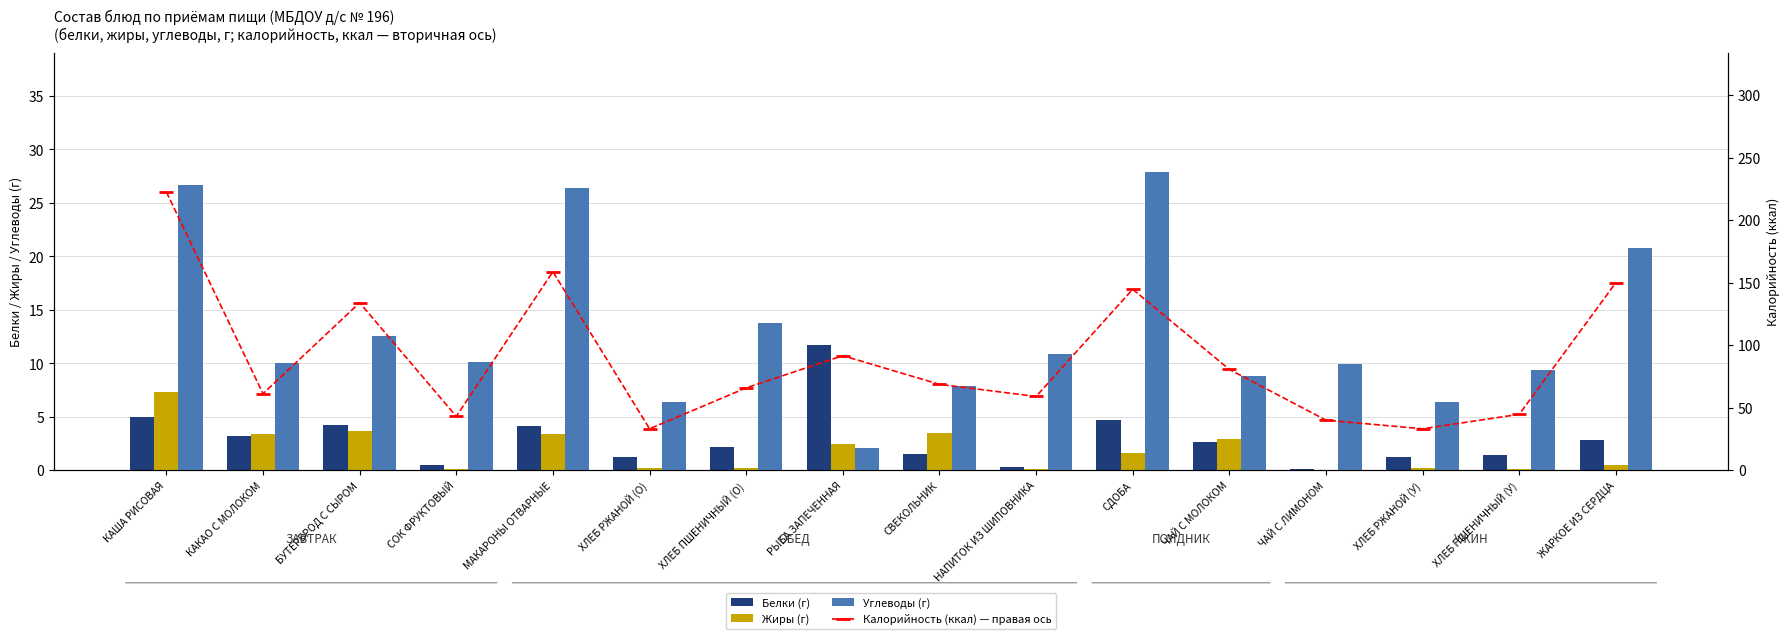

Reading left to right, list all the values displayed in this chart.

Белки (г): КАША РИСОВАЯ=4.9	КАКАО С МОЛОКОМ=3.2	БУТЕРБРОД С СЫРОМ=4.2	СОК ФРУКТОВЫЙ=0.5	МАКАРОНЫ ОТВАРНЫЕ=4.1	ХЛЕБ РЖАНОЙ (О)=1.3	ХЛЕБ ПШЕНИЧНЫЙ (О)=2.1	РЫБА ЗАПЕЧЕННАЯ=11.7	СВЕКОЛЬНИК=1.5	НАПИТОК ИЗ ШИПОВНИКА=0.3	СДОБА=4.7	ЧАЙ С МОЛОКОМ=2.6	ЧАЙ С ЛИМОНОМ=0.1	ХЛЕБ РЖАНОЙ (У)=1.3	ХЛЕБ ПШЕНИЧНЫЙ (У)=1.4	ЖАРКОЕ ИЗ СЕРДЦА=2.8
Жиры (г): КАША РИСОВАЯ=7.3	КАКАО С МОЛОКОМ=3.4	БУТЕРБРОД С СЫРОМ=3.7	СОК ФРУКТОВЫЙ=0.1	МАКАРОНЫ ОТВАРНЫЕ=3.4	ХЛЕБ РЖАНОЙ (О)=0.2	ХЛЕБ ПШЕНИЧНЫЙ (О)=0.2	РЫБА ЗАПЕЧЕННАЯ=2.5	СВЕКОЛЬНИК=3.5	НАПИТОК ИЗ ШИПОВНИКА=0.1	СДОБА=1.6	ЧАЙ С МОЛОКОМ=2.9	ЧАЙ С ЛИМОНОМ=0.0	ХЛЕБ РЖАНОЙ (У)=0.2	ХЛЕБ ПШЕНИЧНЫЙ (У)=0.2	ЖАРКОЕ ИЗ СЕРДЦА=0.5
Углеводы (г): КАША РИСОВАЯ=26.7	КАКАО С МОЛОКОМ=10.0	БУТЕРБРОД С СЫРОМ=12.6	СОК ФРУКТОВЫЙ=10.1	МАКАРОНЫ ОТВАРНЫЕ=26.4	ХЛЕБ РЖАНОЙ (О)=6.3	ХЛЕБ ПШЕНИЧНЫЙ (О)=13.8	РЫБА ЗАПЕЧЕННАЯ=2.1	СВЕКОЛЬНИК=7.9	НАПИТОК ИЗ ШИПОВНИКА=10.9	СДОБА=27.9	ЧАЙ С МОЛОКОМ=8.8	ЧАЙ С ЛИМОНОМ=9.9	ХЛЕБ РЖАНОЙ (У)=6.3	ХЛЕБ ПШЕНИЧНЫЙ (У)=9.3	ЖАРКОЕ ИЗ СЕРДЦА=20.7
Калорийность (ккал) — правая ось: КАША РИСОВАЯ=222.5	КАКАО С МОЛОКОМ=61.1	БУТЕРБРОД С СЫРОМ=133.9	СОК ФРУКТОВЫЙ=43.0	МАКАРОНЫ ОТВАРНЫЕ=158.7	ХЛЕБ РЖАНОЙ (О)=33.1	ХЛЕБ ПШЕНИЧНЫЙ (О)=65.8	РЫБА ЗАПЕЧЕННАЯ=91.6	СВЕКОЛЬНИК=68.6	НАПИТОК ИЗ ШИПОВНИКА=58.9	СДОБА=144.7	ЧАЙ С МОЛОКОМ=80.5	ЧАЙ С ЛИМОНОМ=40.0	ХЛЕБ РЖАНОЙ (У)=33.1	ХЛЕБ ПШЕНИЧНЫЙ (У)=44.6	ЖАРКОЕ ИЗ СЕРДЦА=150.0